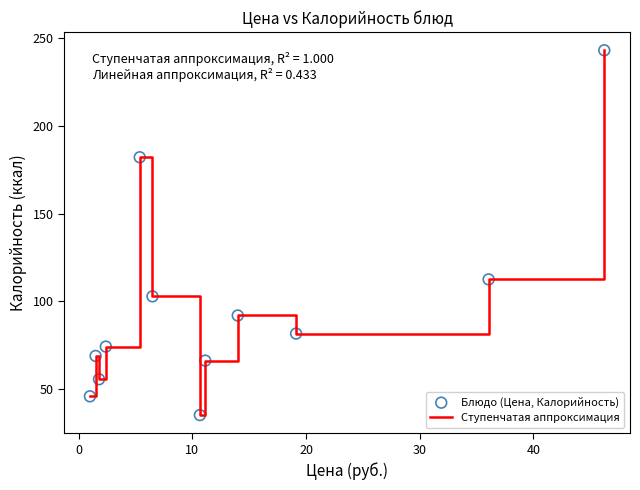

What is the minimum value shown in the chart?

35.3